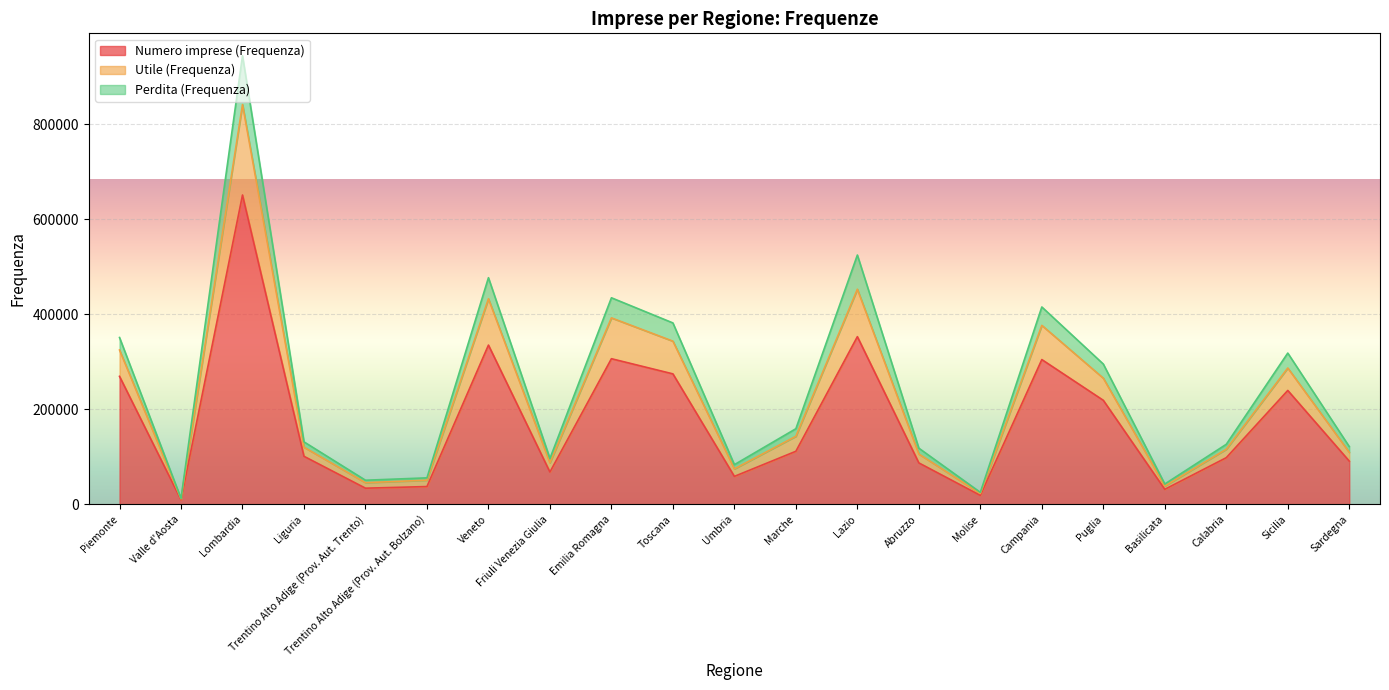

Which category has the highest value in the Numero imprese (Frequenza) series?

Lombardia